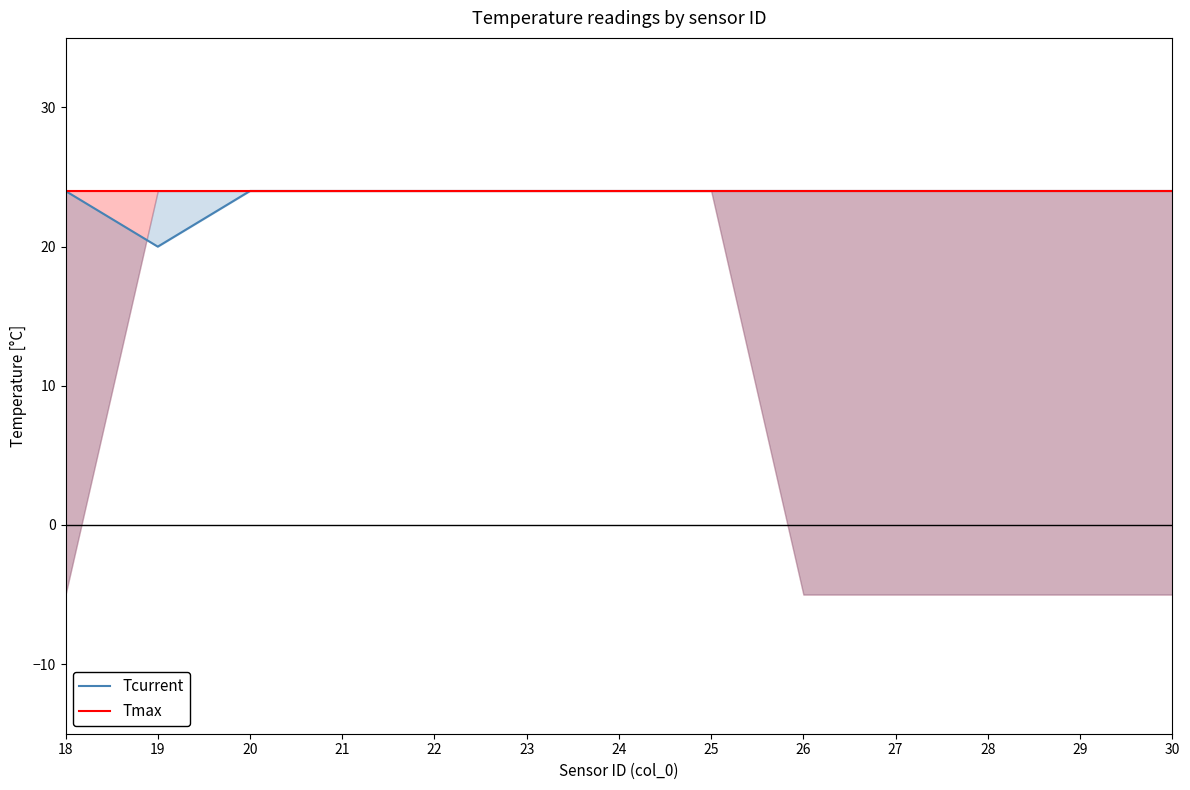

What is the value of the Tcurrent point at the 7th from the left?

24